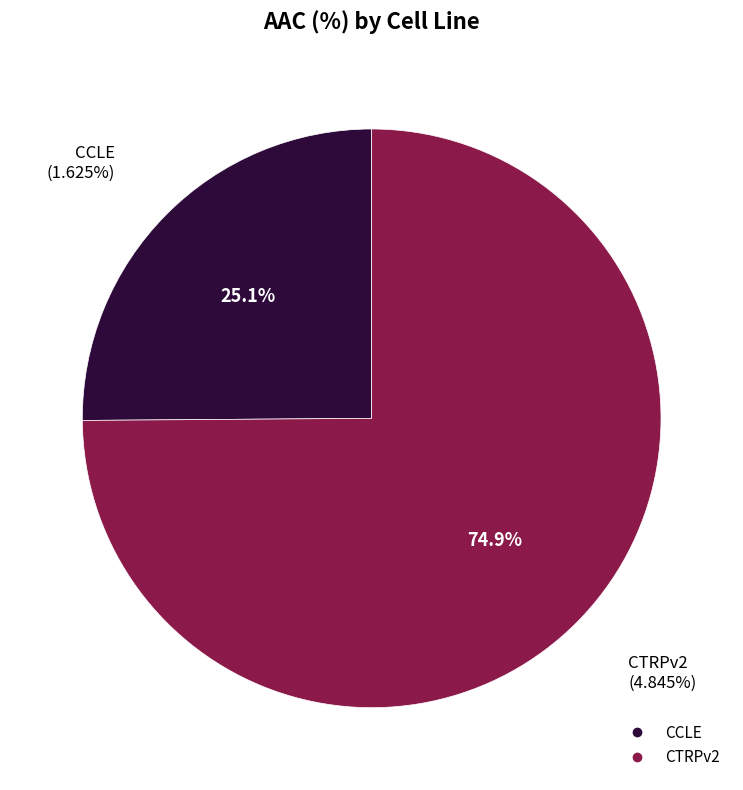

To the nearest percent, what is the average slice percentage?

50%